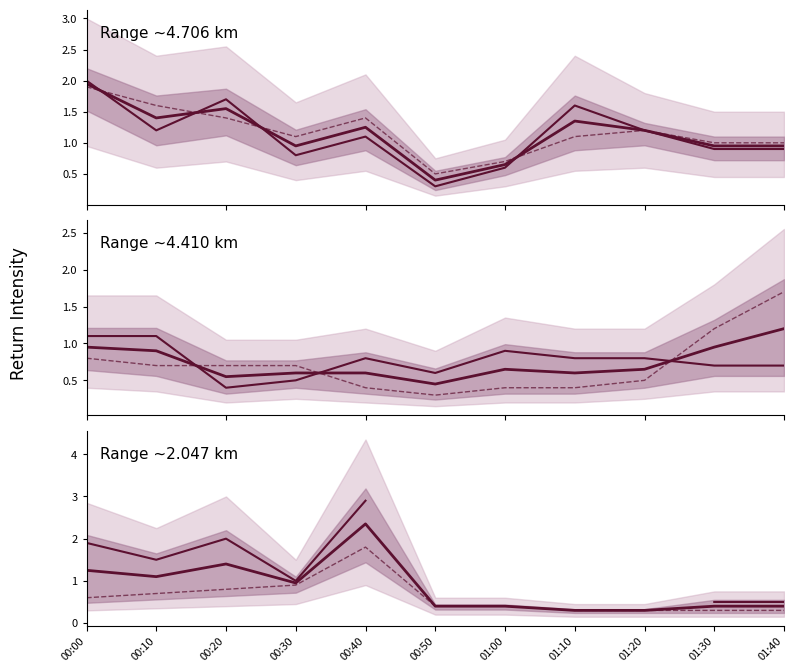

Reading left to right, transcribe all the data shown in this chart.

00:00=1.2	00:10=1.1	00:20=1.4	00:30=0.9	00:40=2.4	00:50=0.4	01:00=0.4	01:10=0.3	01:20=0.3	01:30=0.4	01:40=0.4